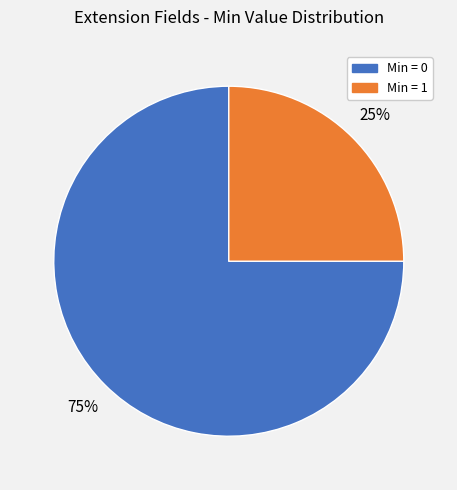

To the nearest percent, what is the average slice percentage?

50%